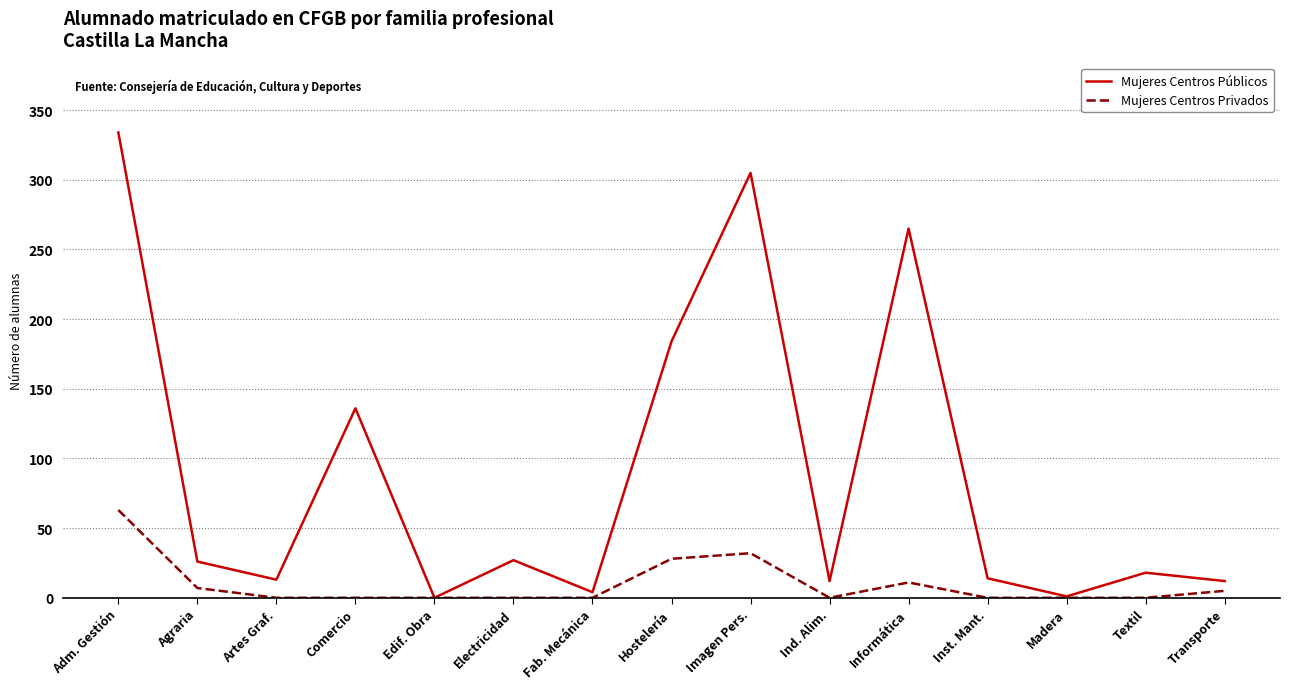

What is the spread (max minus min) of values at Informática?

254